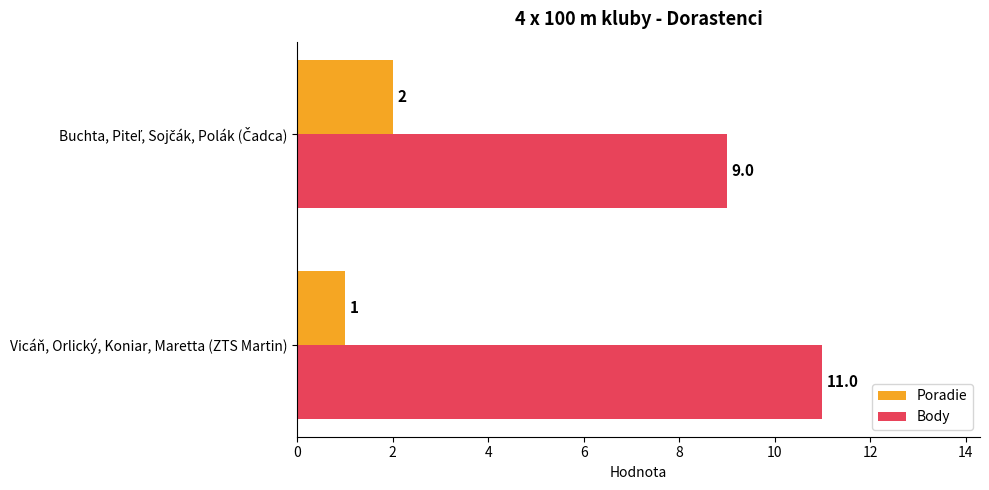

What is the average value of the Body series?

10